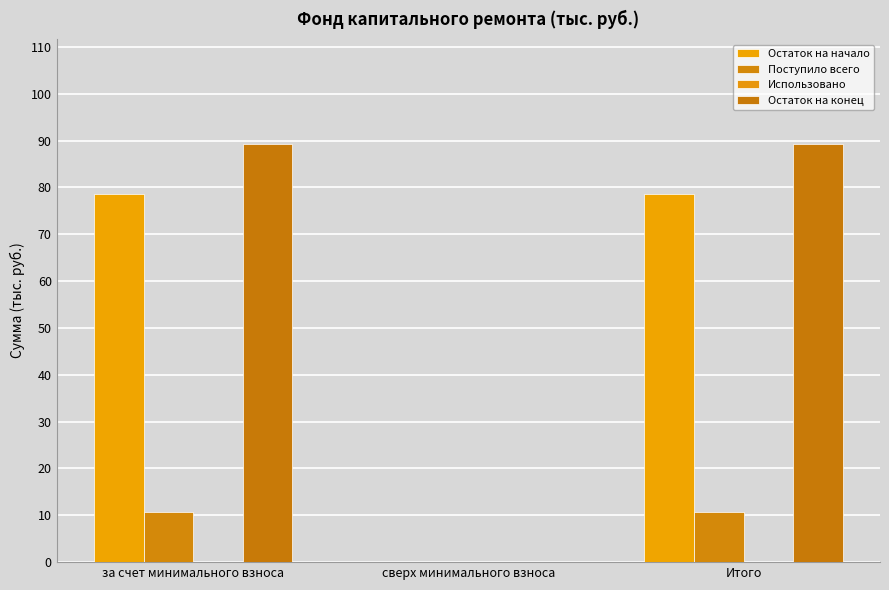

Which has a higher value, Итого or за счет минимального взноса?

Итого